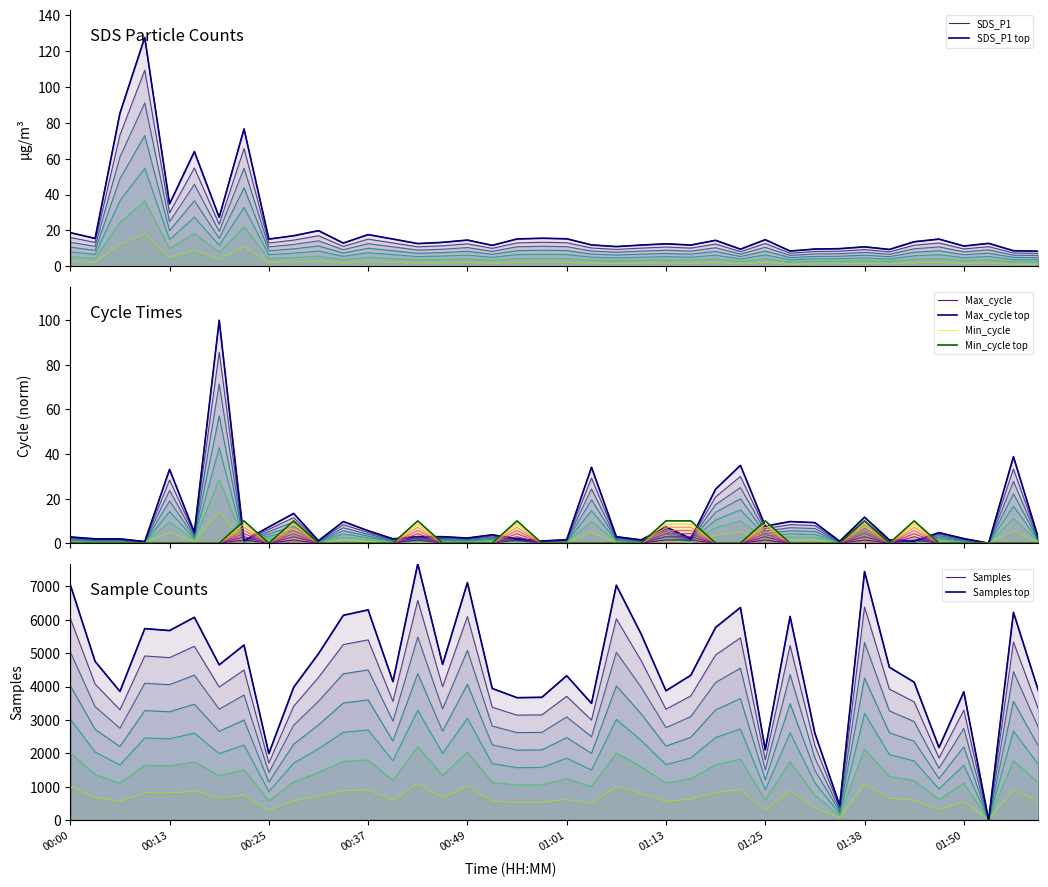

At how many categories does at least one series exceed 6075?

11